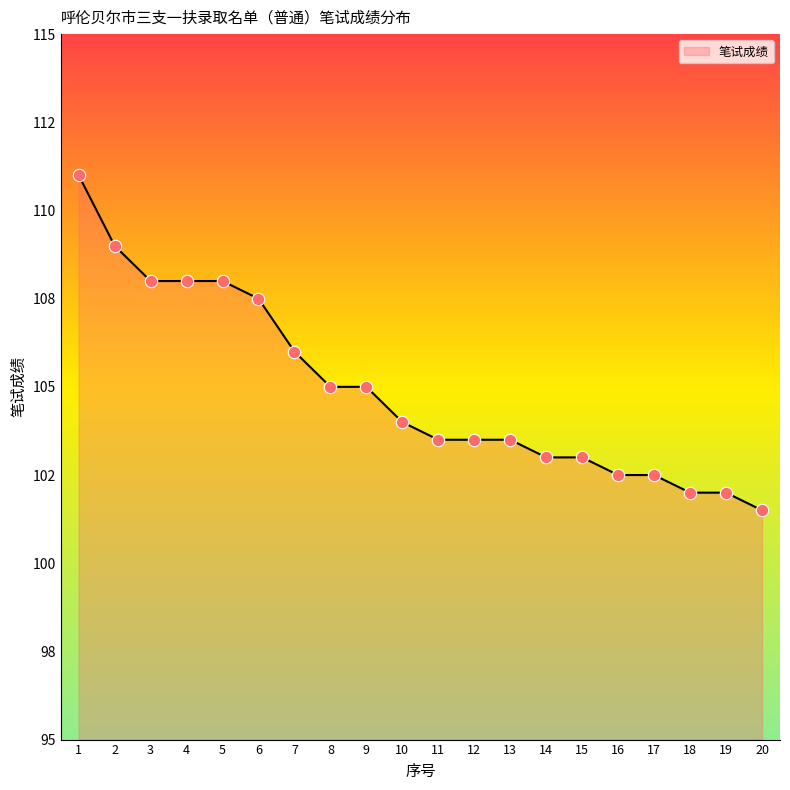

What is the ratio of the value at 10 to the value at 19?

1.0